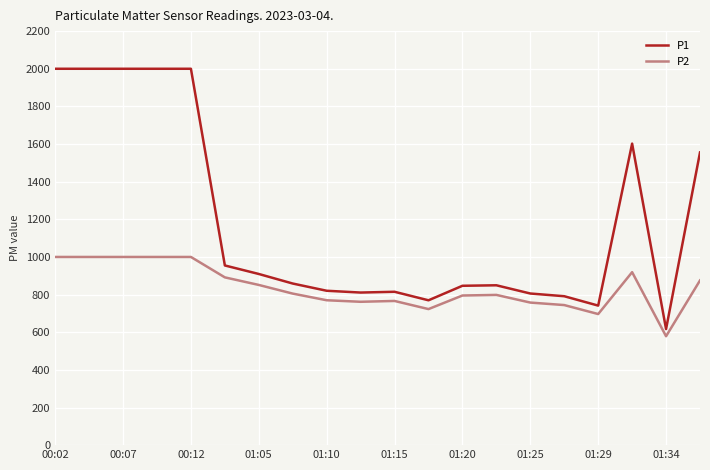

What is the maximum value for P2?

999.9